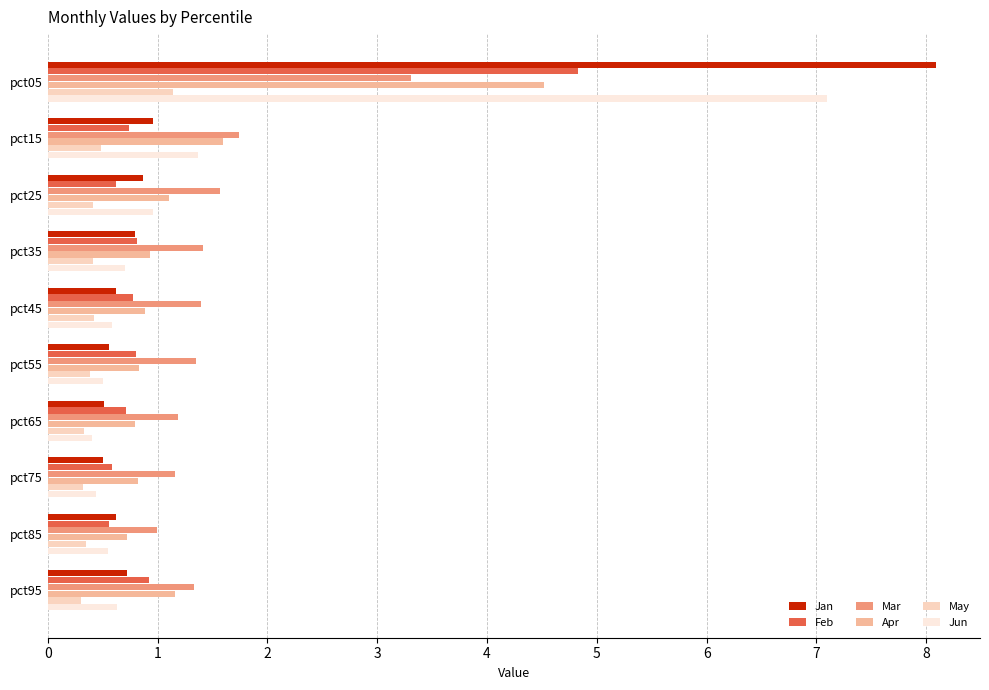

At which label is Apr closest to 2?

pct15